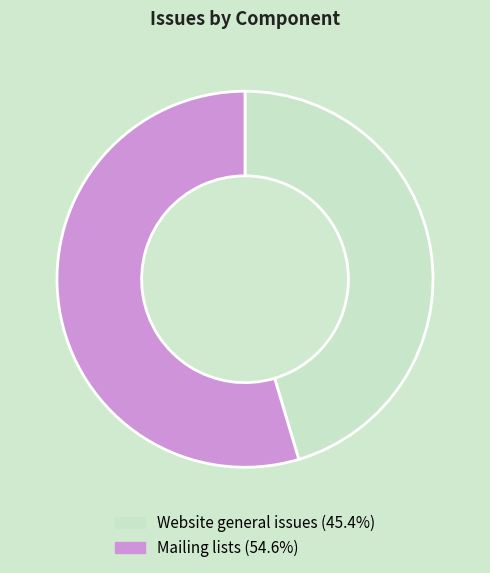

Which category has the smallest portion of the pie?

Website general issues